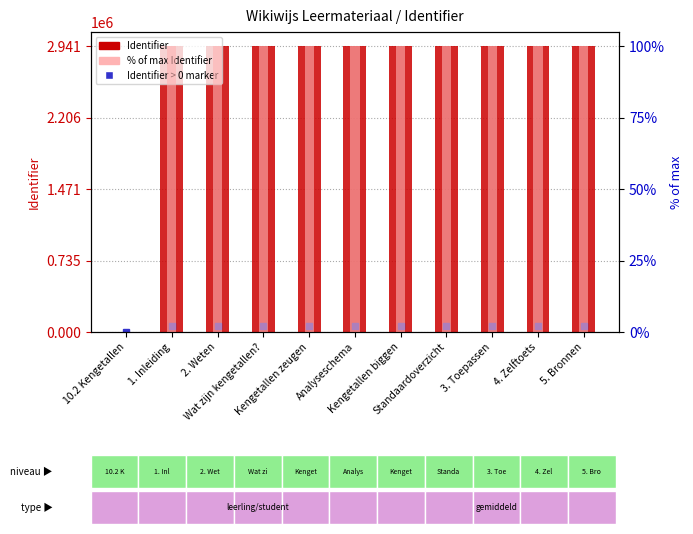

Reading left to right, transcribe all the data shown in this chart.

Identifier: 10.2 Kengetallen=0.0	1. Inleiding=2940999.0	2. Weten=2941001.0	Wat zijn kengetallen?=2941002.0	Kengetallen zeugen=2941004.0	Analyseschema=2941006.0	Kengetallen biggen=2941008.0	Standaardoverzicht=2941010.0	3. Toepassen=2941012.0	4. Zelftoets=2941013.0	5. Bronnen=2941016.0
% of max Identifier: 10.2 Kengetallen=0.0	1. Inleiding=100.0	2. Weten=100.0	Wat zijn kengetallen?=100.0	Kengetallen zeugen=100.0	Analyseschema=100.0	Kengetallen biggen=100.0	Standaardoverzicht=100.0	3. Toepassen=100.0	4. Zelftoets=100.0	5. Bronnen=100.0